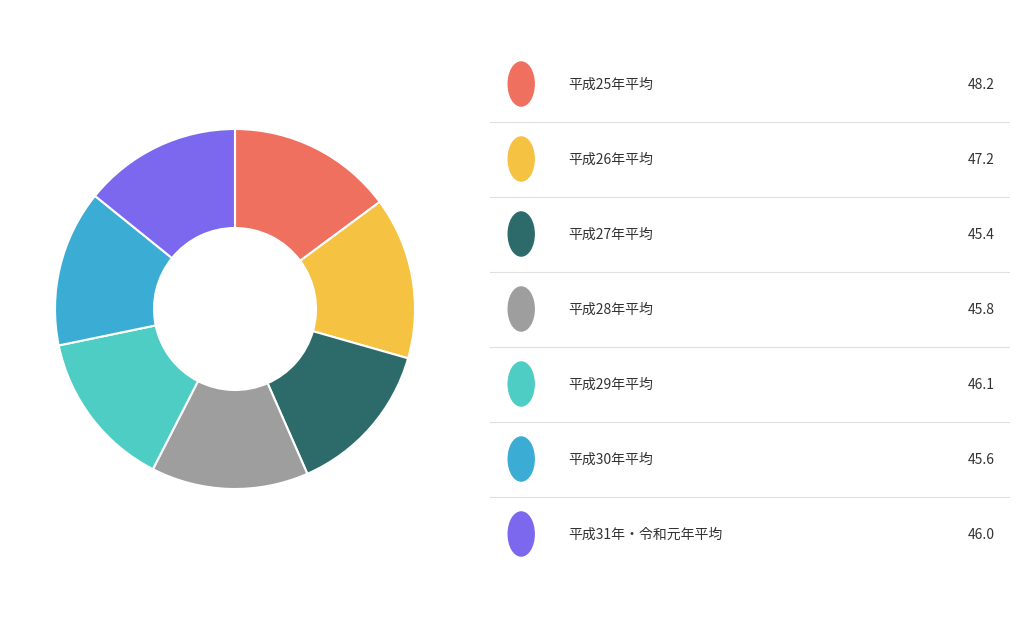

Is there any slice that represents more than half of the pie?

No